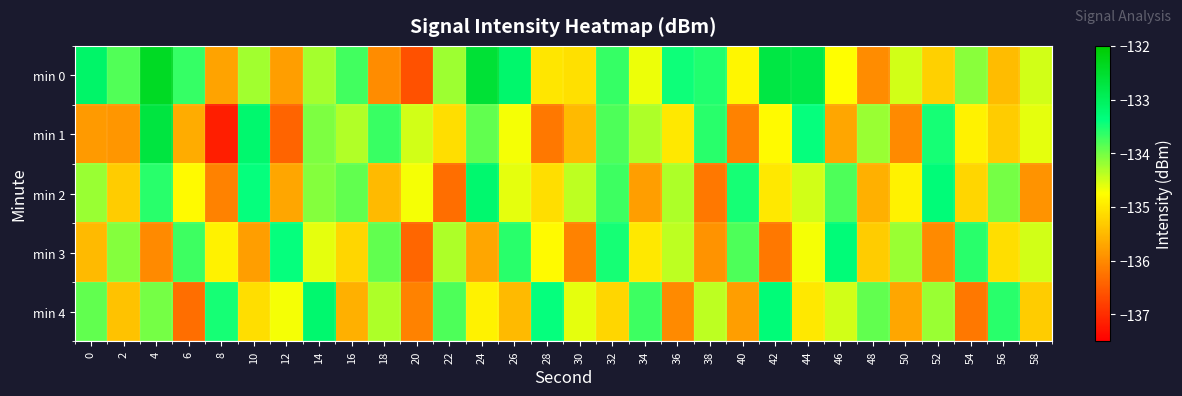

Which series has the widest spread of values?

min 1